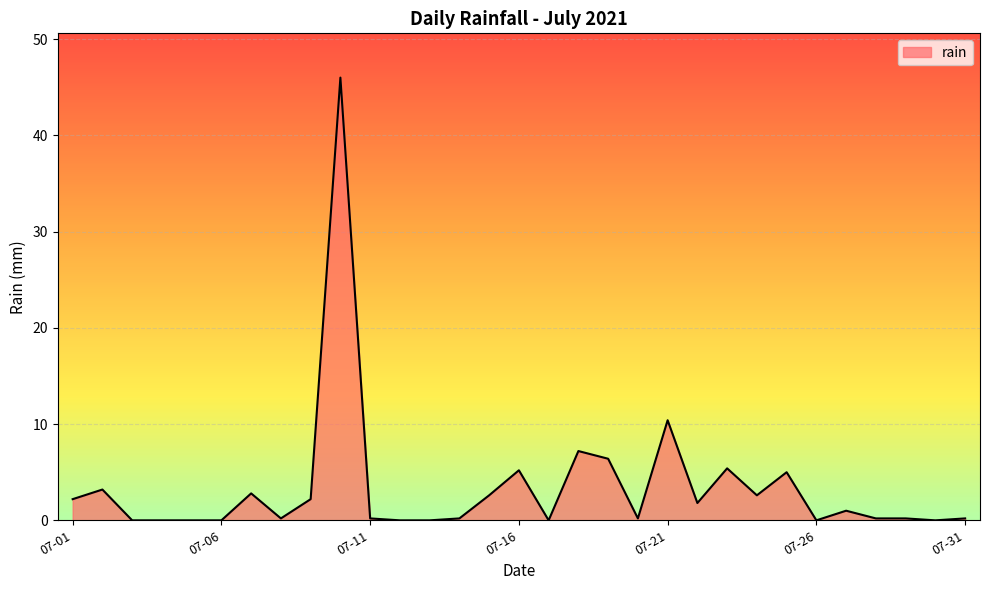

What is the maximum value shown in the chart?

46.0